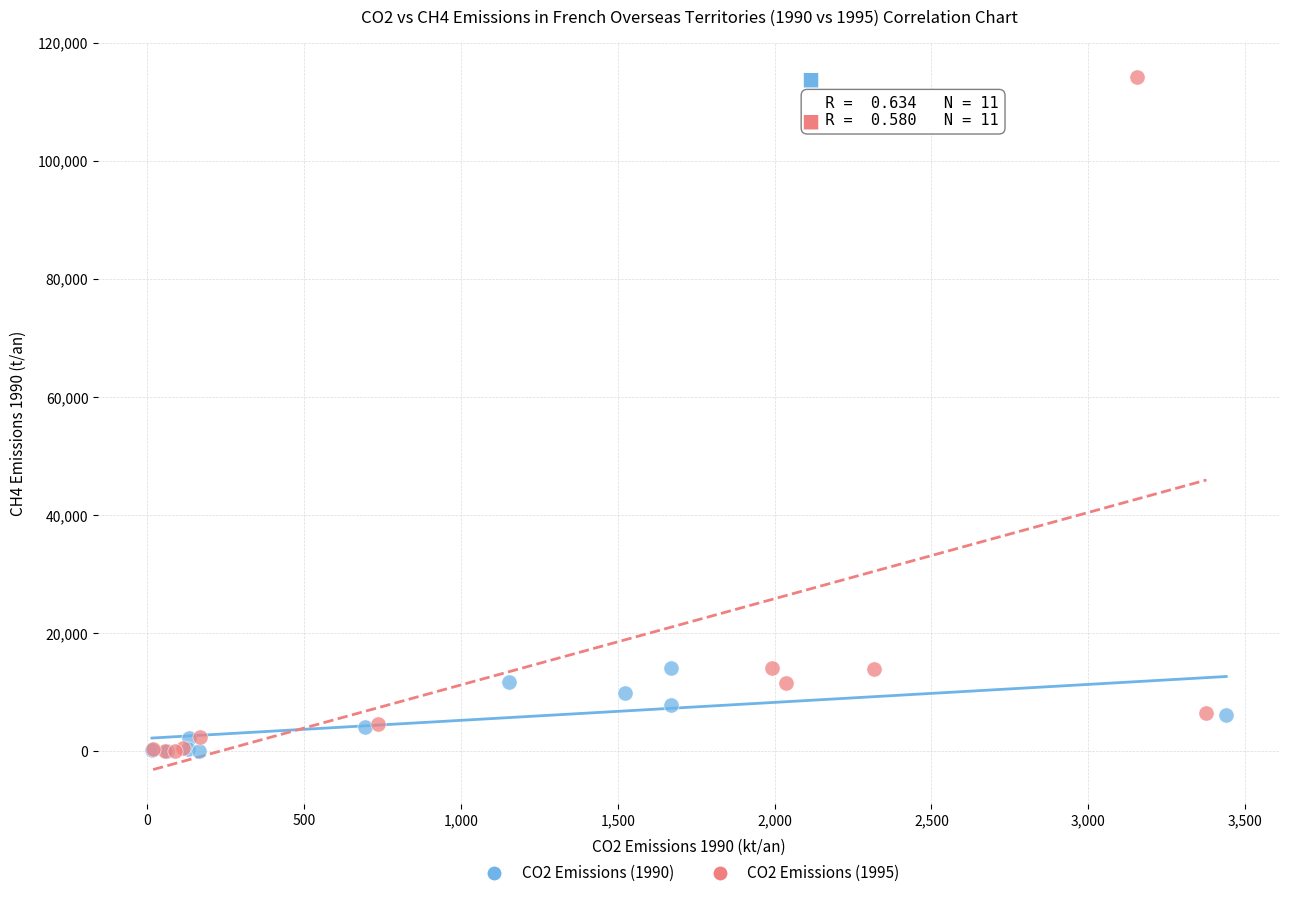

Which series contains the highest Y value?

CO2 Emissions (1995)